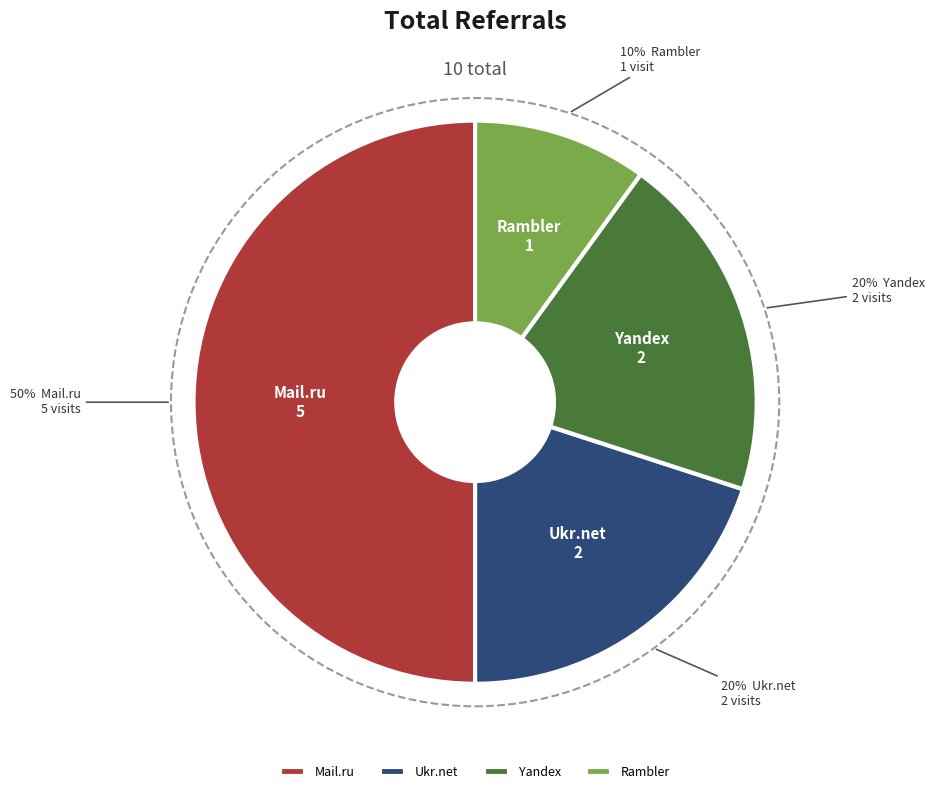

What is the ratio of the value at Yandex to the value at Rambler?

2.0